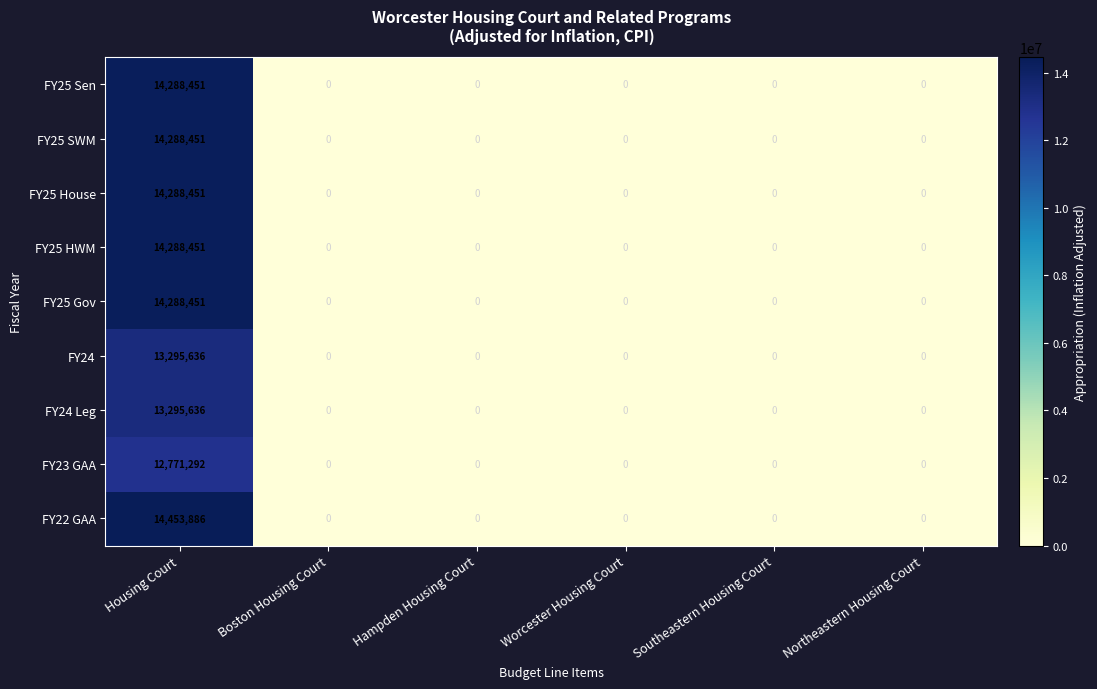

What is the maximum value shown in the chart?

14453886